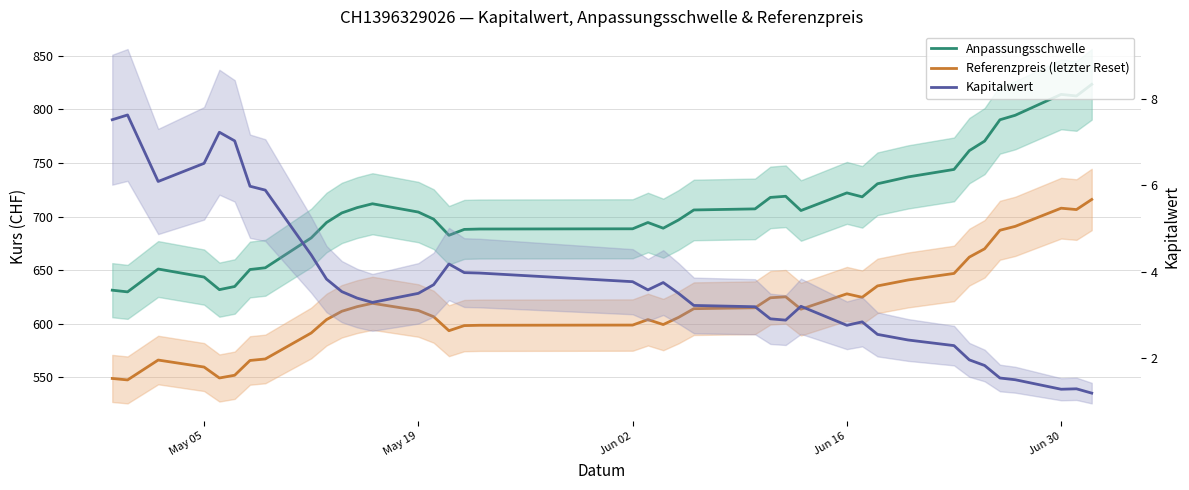

In Anpassungsschwelle, how many points are lower than both neighbors (excluding endpoints)?

7